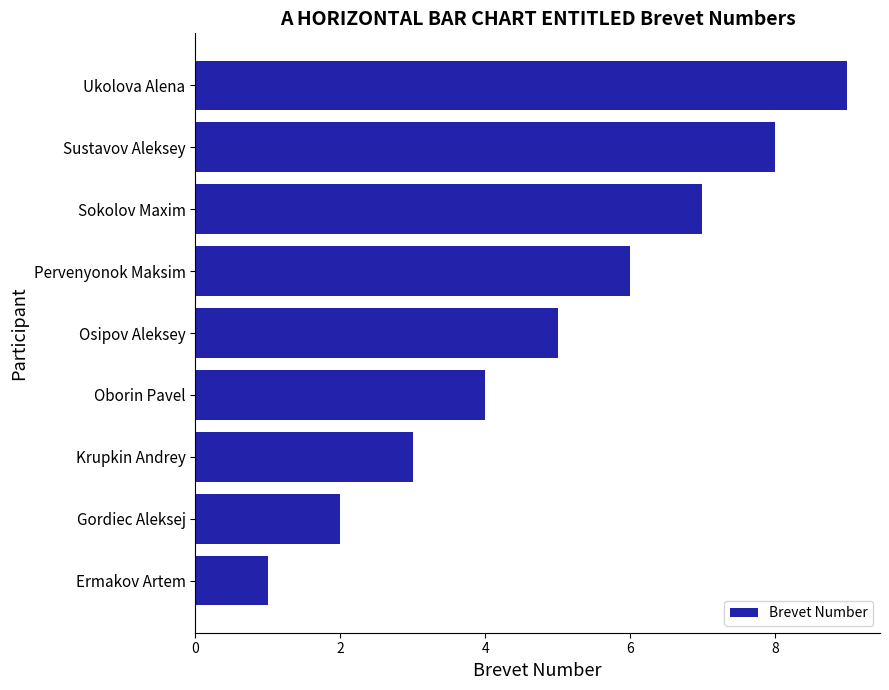

At which category does the chart reach its peak across all series?

Ukolova Alena